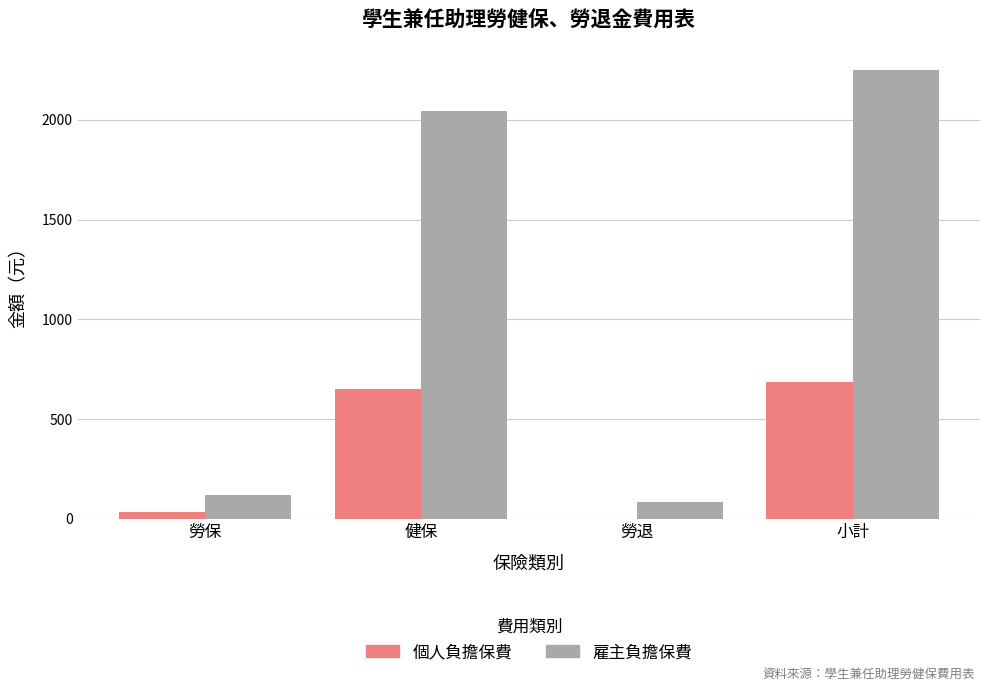

At which label is 個人負擔保費 closest to 342?

勞保